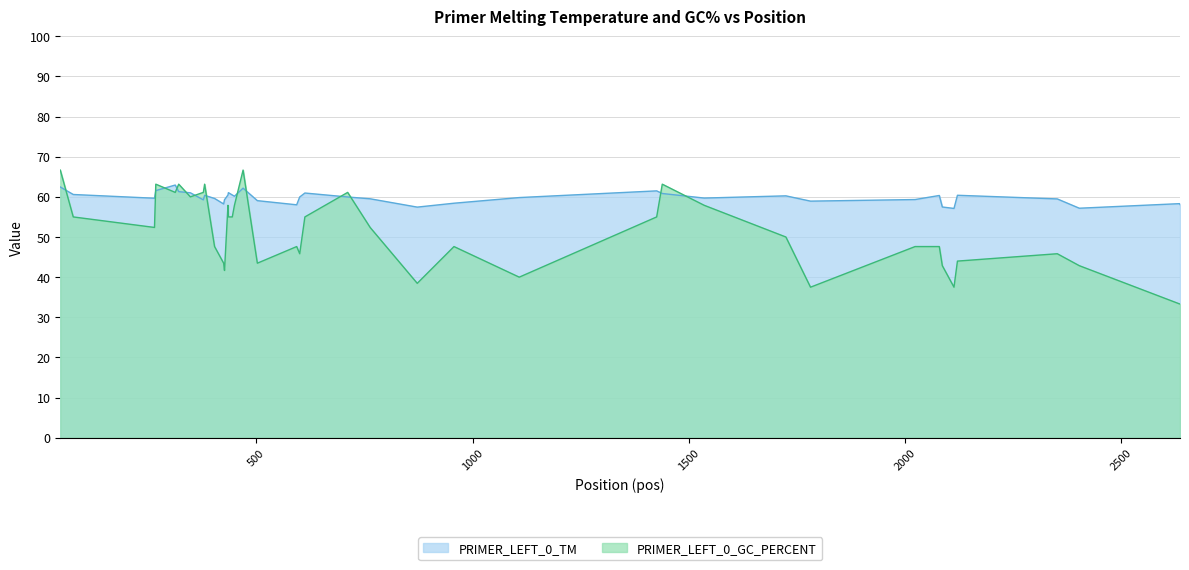

True or false: PRIMER_LEFT_0_TM has more than 1 interior local peaks.

True